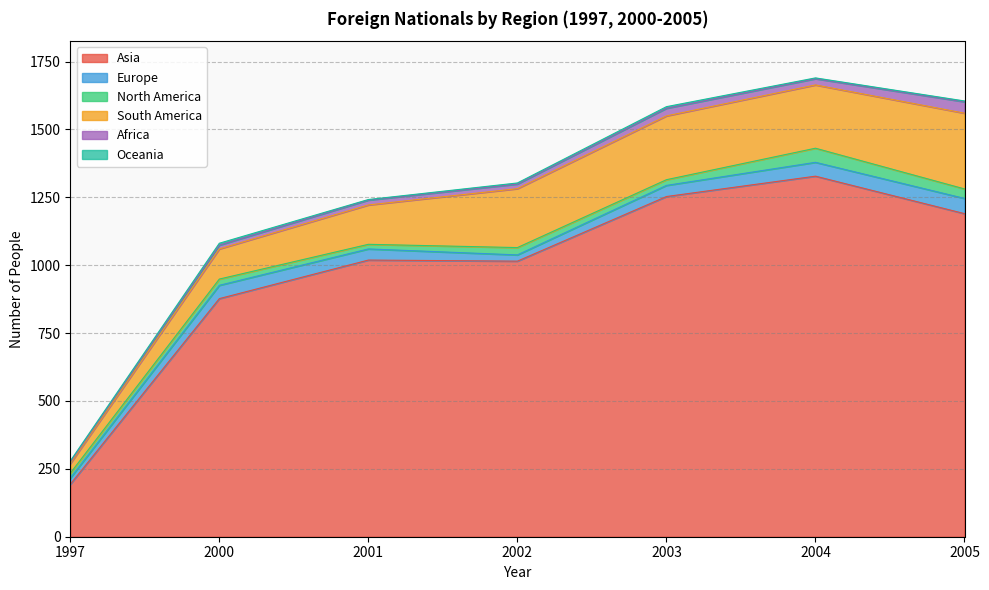

How many intersections are there between Africa and North America?

5